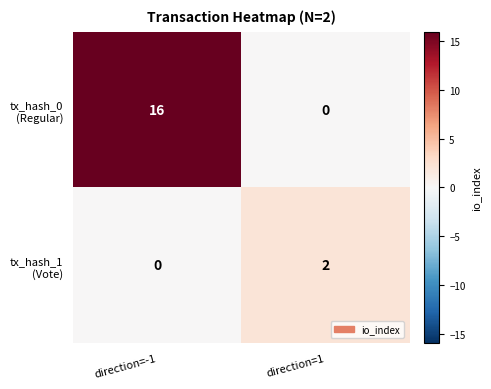

Which label corresponds to the largest value in the chart?

direction=-1